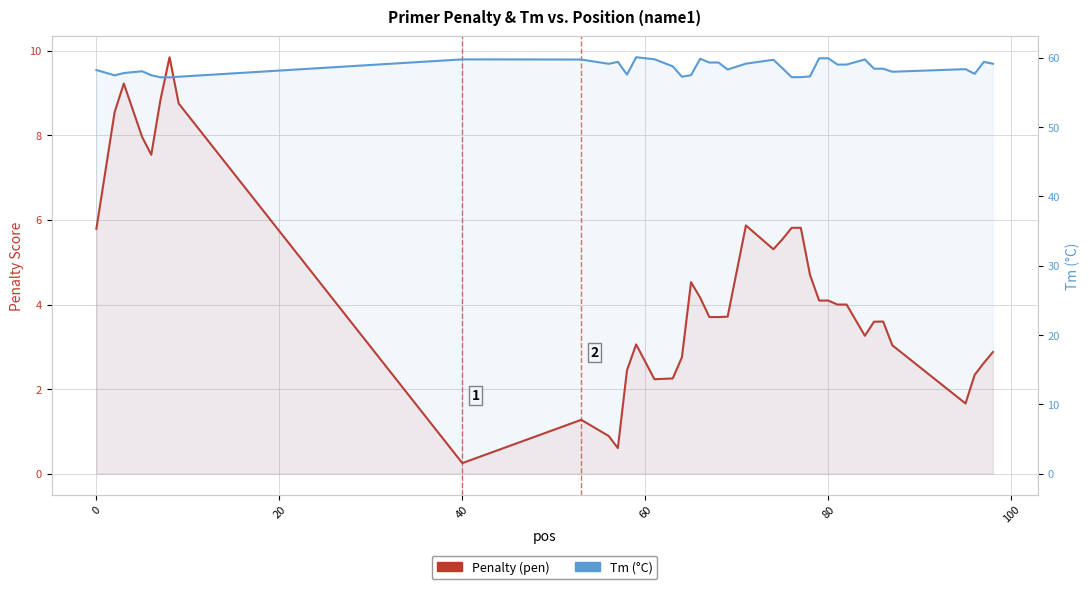

List the series in order of their overall mean, highest first.

Tm (°C), Penalty (pen)